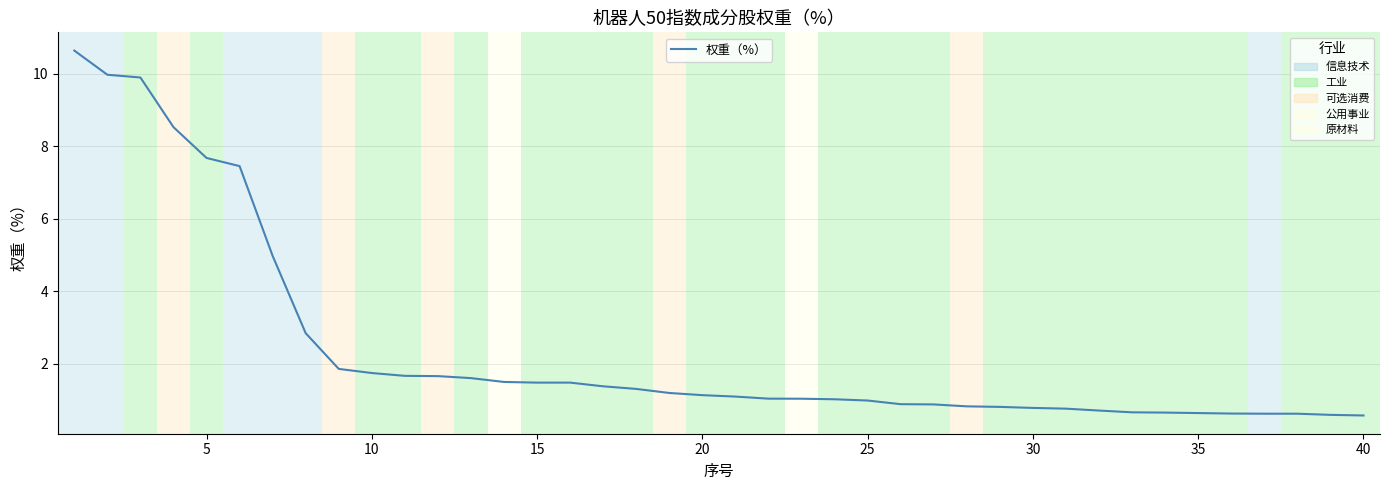

What is the difference between the maximum and minimum values?

10.1